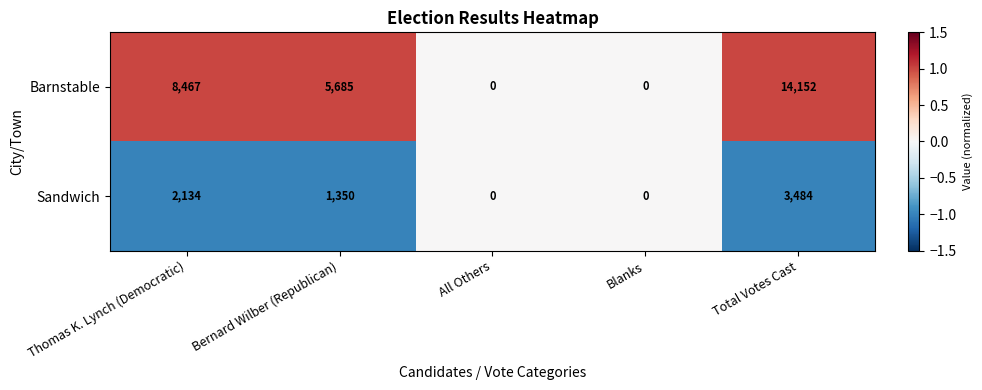

What is the maximum value shown in the chart?

14152